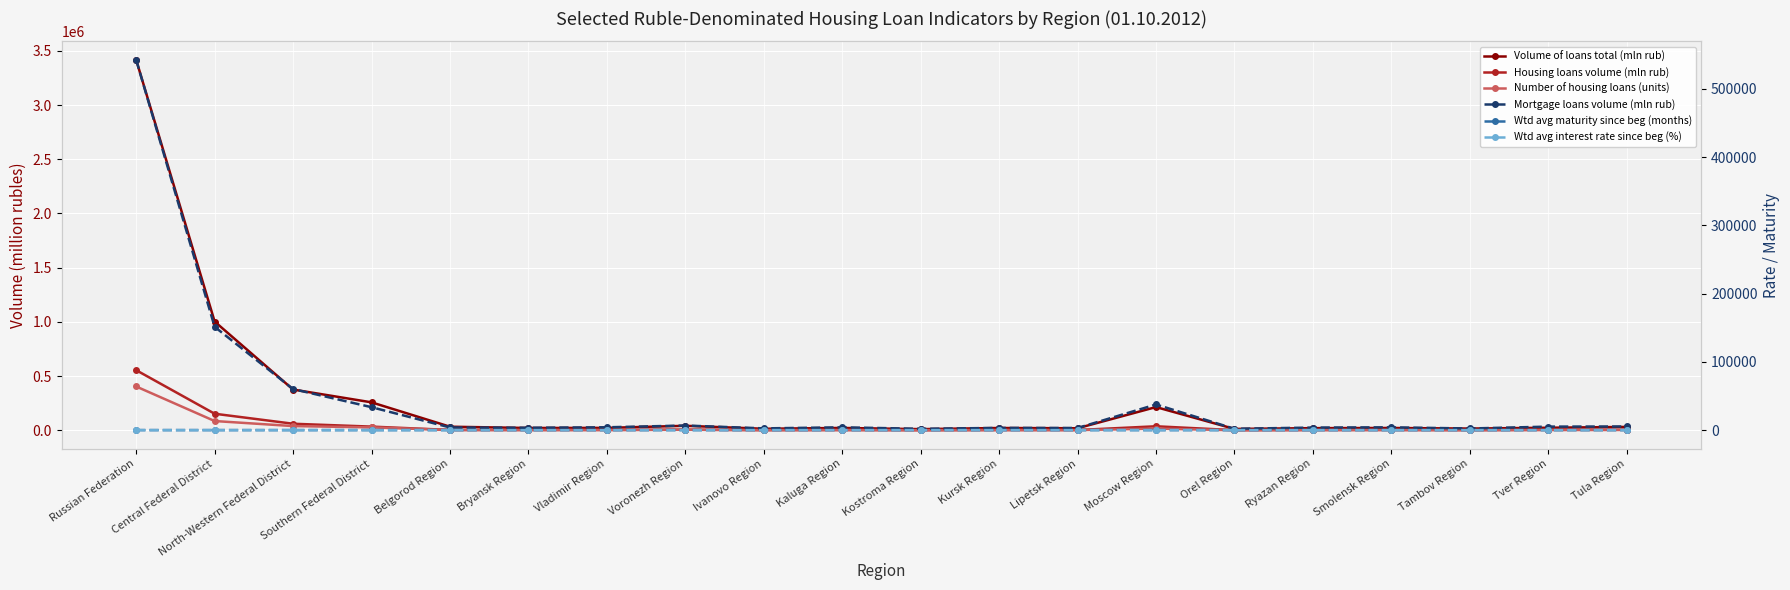

The value of Wtd avg maturity since beg (months) at Bryansk Region is 305.3. True or false?

False